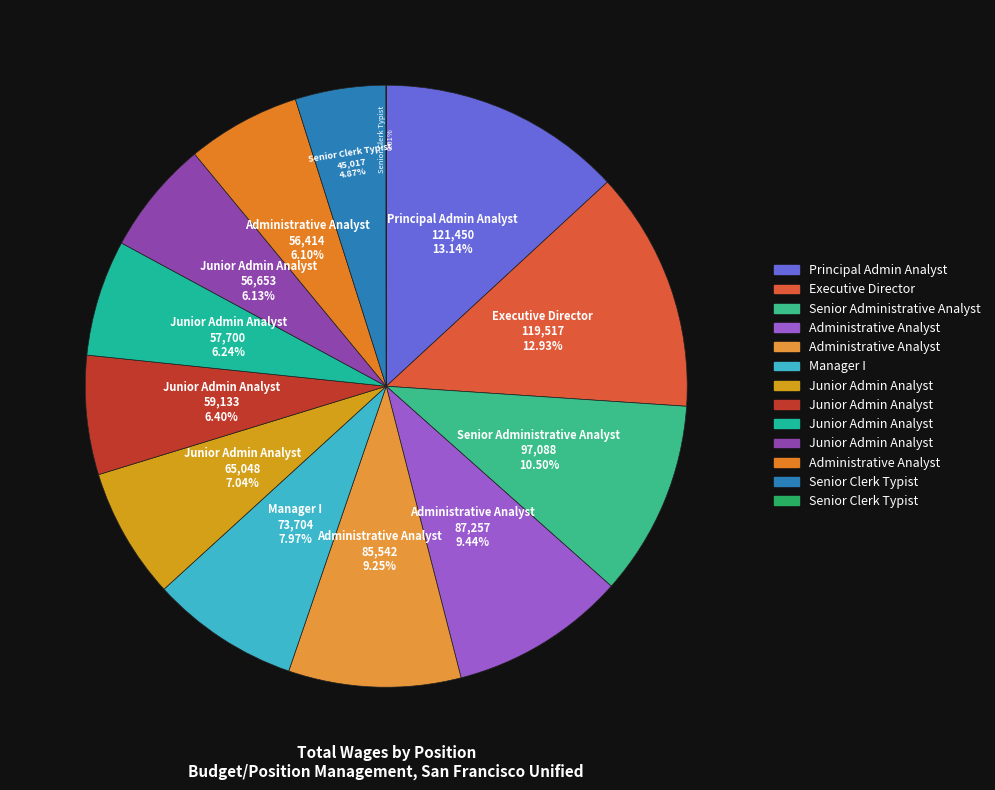

Which slice is the smallest?

Senior Clerk Typist (100)